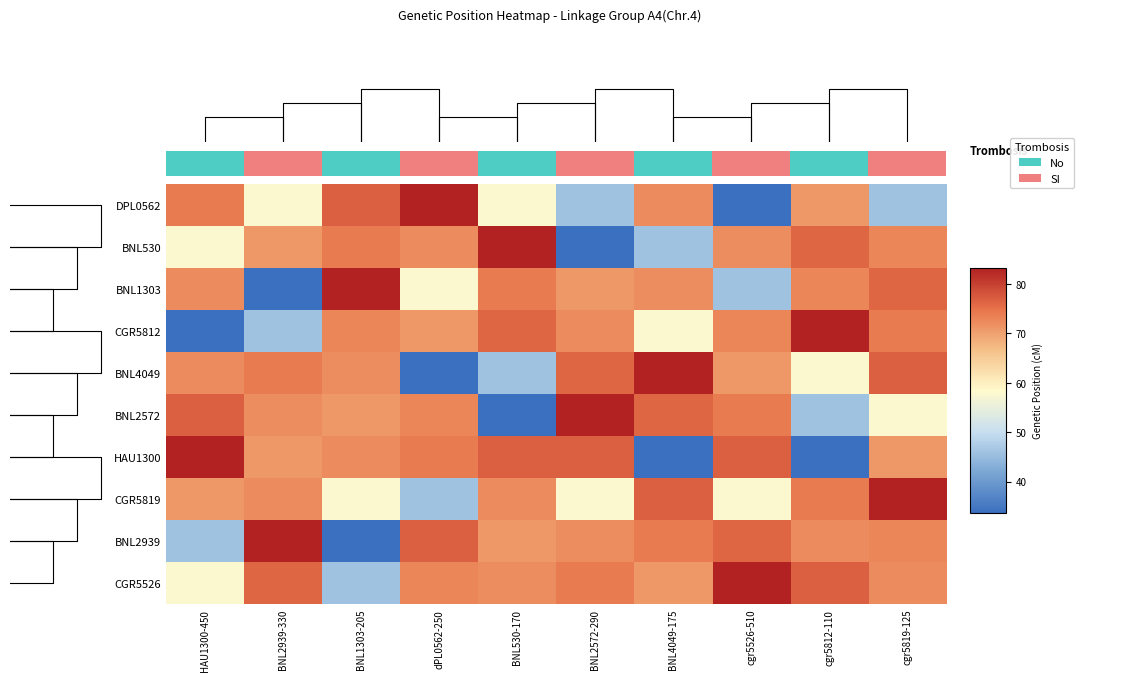

Reading left to right, extract all data points from this chart.

DPL0562: HAU1300-450=74.0	BNL2939-330=57.9	BNL1303-205=76.7	dPL0562-250=83.2	BNL530-170=57.9	BNL2572-290=45.9	BNL4049-175=72.2	cgr5526-510=33.6	cgr5812-110=70.9	cgr5819-125=45.9
BNL530: HAU1300-450=57.9	BNL2939-330=70.9	BNL1303-205=74.0	dPL0562-250=72.2	BNL530-170=83.2	BNL2572-290=33.6	BNL4049-175=45.9	cgr5526-510=72.1	cgr5812-110=76.1	cgr5819-125=72.8
BNL1303: HAU1300-450=72.2	BNL2939-330=33.6	BNL1303-205=83.2	dPL0562-250=57.9	BNL530-170=74.0	BNL2572-290=70.9	BNL4049-175=72.1	cgr5526-510=45.9	cgr5812-110=72.8	cgr5819-125=76.1
CGR5812: HAU1300-450=33.6	BNL2939-330=45.9	BNL1303-205=72.8	dPL0562-250=70.9	BNL530-170=76.1	BNL2572-290=72.2	BNL4049-175=57.9	cgr5526-510=72.8	cgr5812-110=83.2	cgr5819-125=74.0
BNL4049: HAU1300-450=72.2	BNL2939-330=74.0	BNL1303-205=72.1	dPL0562-250=33.6	BNL530-170=45.9	BNL2572-290=76.1	BNL4049-175=83.2	cgr5526-510=70.9	cgr5812-110=57.9	cgr5819-125=76.7
BNL2572: HAU1300-450=76.7	BNL2939-330=72.1	BNL1303-205=70.9	dPL0562-250=72.8	BNL530-170=33.6	BNL2572-290=83.2	BNL4049-175=76.1	cgr5526-510=74.0	cgr5812-110=45.9	cgr5819-125=57.9
HAU1300: HAU1300-450=83.2	BNL2939-330=70.9	BNL1303-205=72.2	dPL0562-250=74.0	BNL530-170=76.7	BNL2572-290=76.7	BNL4049-175=33.6	cgr5526-510=76.7	cgr5812-110=33.6	cgr5819-125=70.9
CGR5819: HAU1300-450=70.9	BNL2939-330=72.2	BNL1303-205=57.9	dPL0562-250=45.9	BNL530-170=72.2	BNL2572-290=57.9	BNL4049-175=76.7	cgr5526-510=57.9	cgr5812-110=74.0	cgr5819-125=83.2
BNL2939: HAU1300-450=45.9	BNL2939-330=83.2	BNL1303-205=33.6	dPL0562-250=76.7	BNL530-170=70.9	BNL2572-290=72.1	BNL4049-175=74.0	cgr5526-510=76.1	cgr5812-110=72.2	cgr5819-125=72.8
CGR5526: HAU1300-450=57.9	BNL2939-330=76.1	BNL1303-205=45.9	dPL0562-250=72.8	BNL530-170=72.1	BNL2572-290=74.0	BNL4049-175=70.9	cgr5526-510=83.2	cgr5812-110=76.7	cgr5819-125=72.2